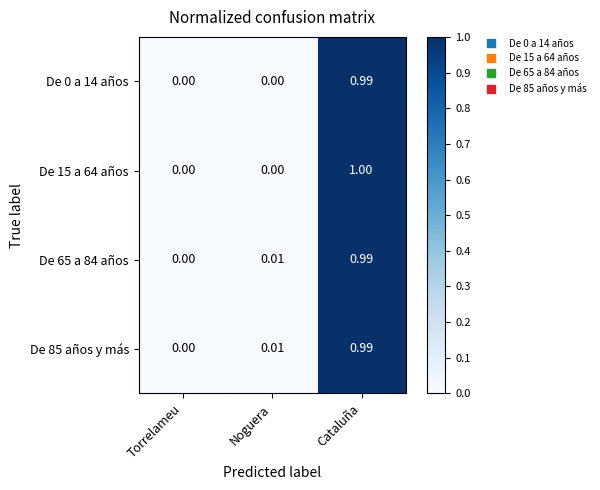

At which category is the sum across all series the highest?

Cataluña